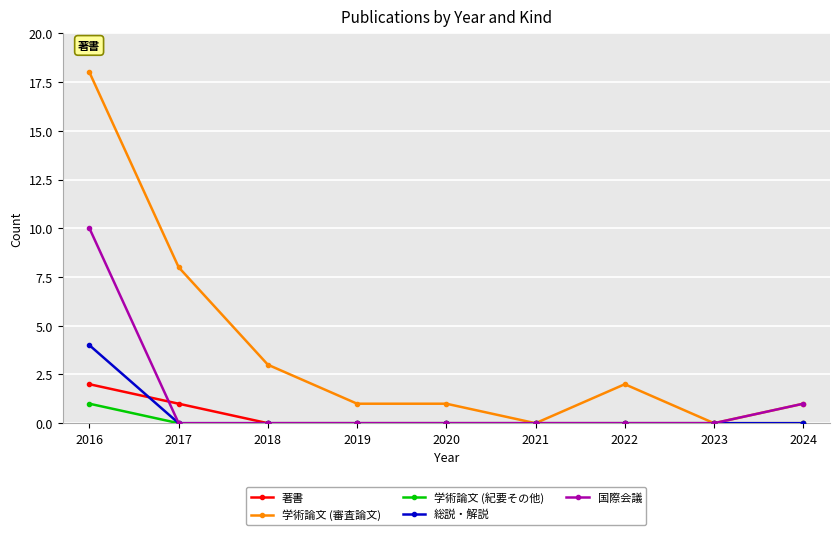

Which series has the largest total across all categories?

学術論文 (審査論文)